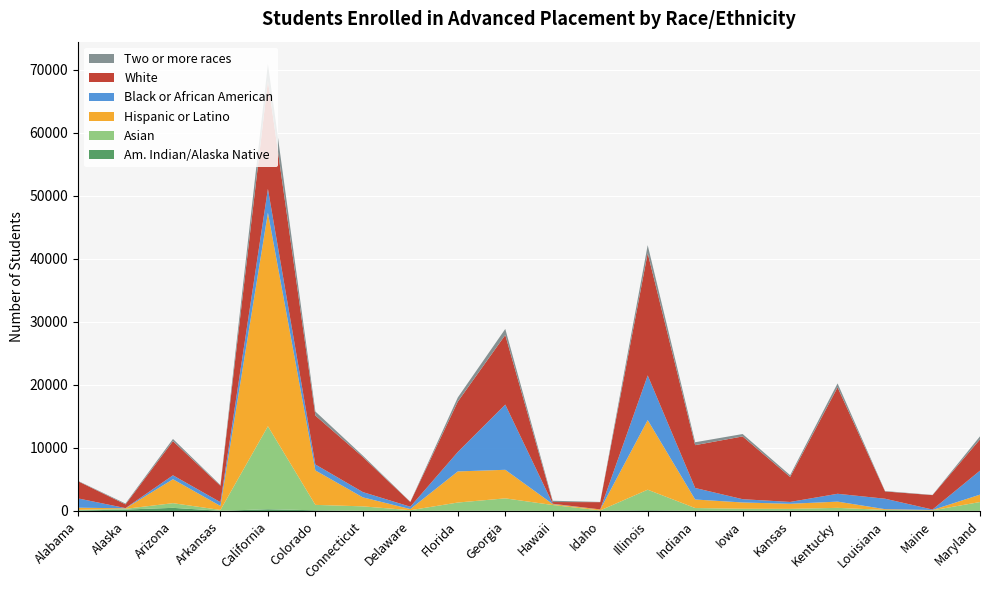

Reading left to right, what are all the values shown in this chart?

Am. Indian/Alaska Native: 70	225	495	26	275	106	20	6	56	51	4	29	103	21	53	40	24	8	32	32
Asian: 111	118	741	135	13168	862	711	117	1283	1949	941	60	3272	446	300	292	471	155	71	1386
Hispanic or Latino: 342	77	3797	630	33871	5464	1427	181	4936	4532	149	150	11043	1353	994	808	987	124	52	1175
Black or African American: 1470	35	626	602	3780	941	838	368	3080	10346	51	12	7089	1827	521	292	1246	1657	70	3808
White: 2720	591	5419	2603	17159	7761	5569	749	7997	11036	272	1147	19389	6794	9958	3962	16885	1152	2290	4961
Two or more races: 59	136	347	109	2649	641	212	40	655	961	205	36	1272	460	381	286	622	66	34	479